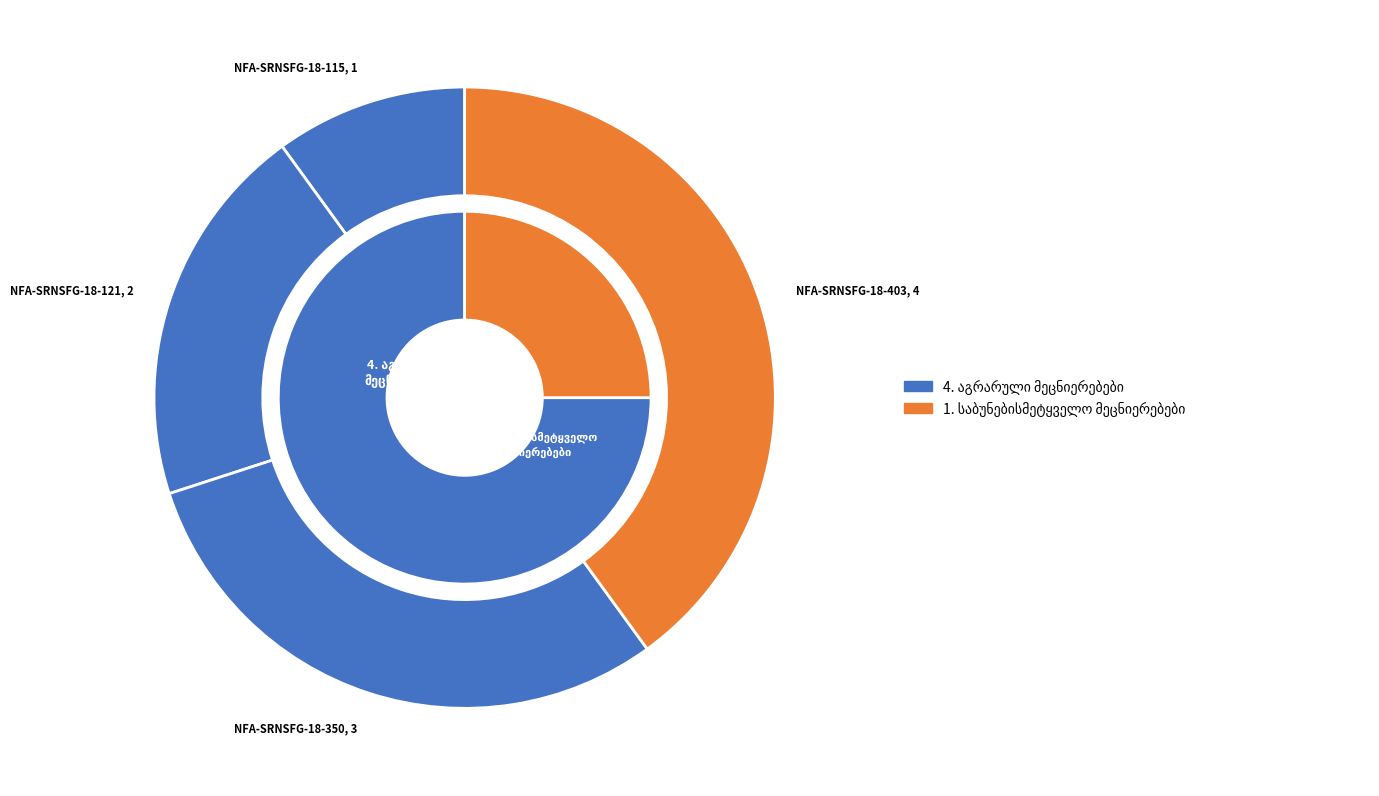

Is it true that NFA-SRNSFG-18-403 is 51% of the pie?

False